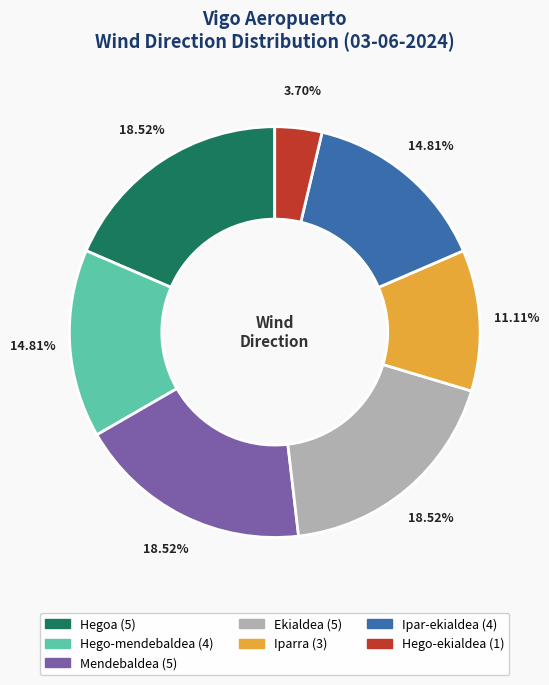

Is there a majority slice in this chart?

No